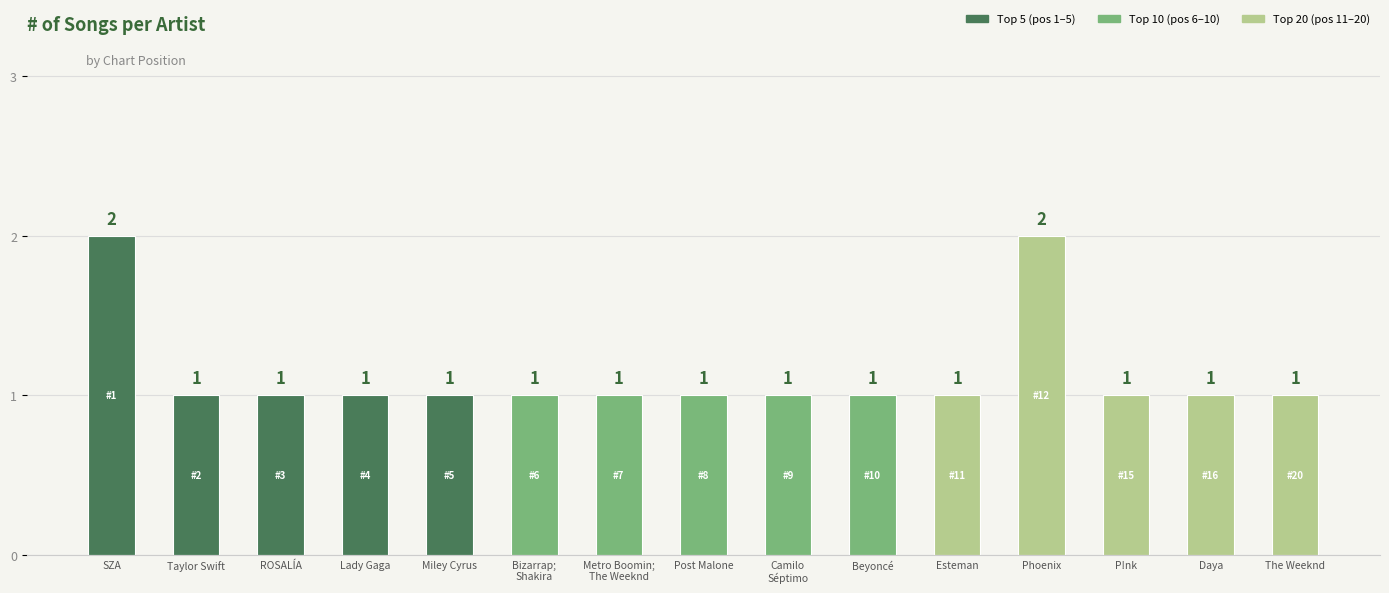

Is it true that the value at Beyoncé is 1?

True